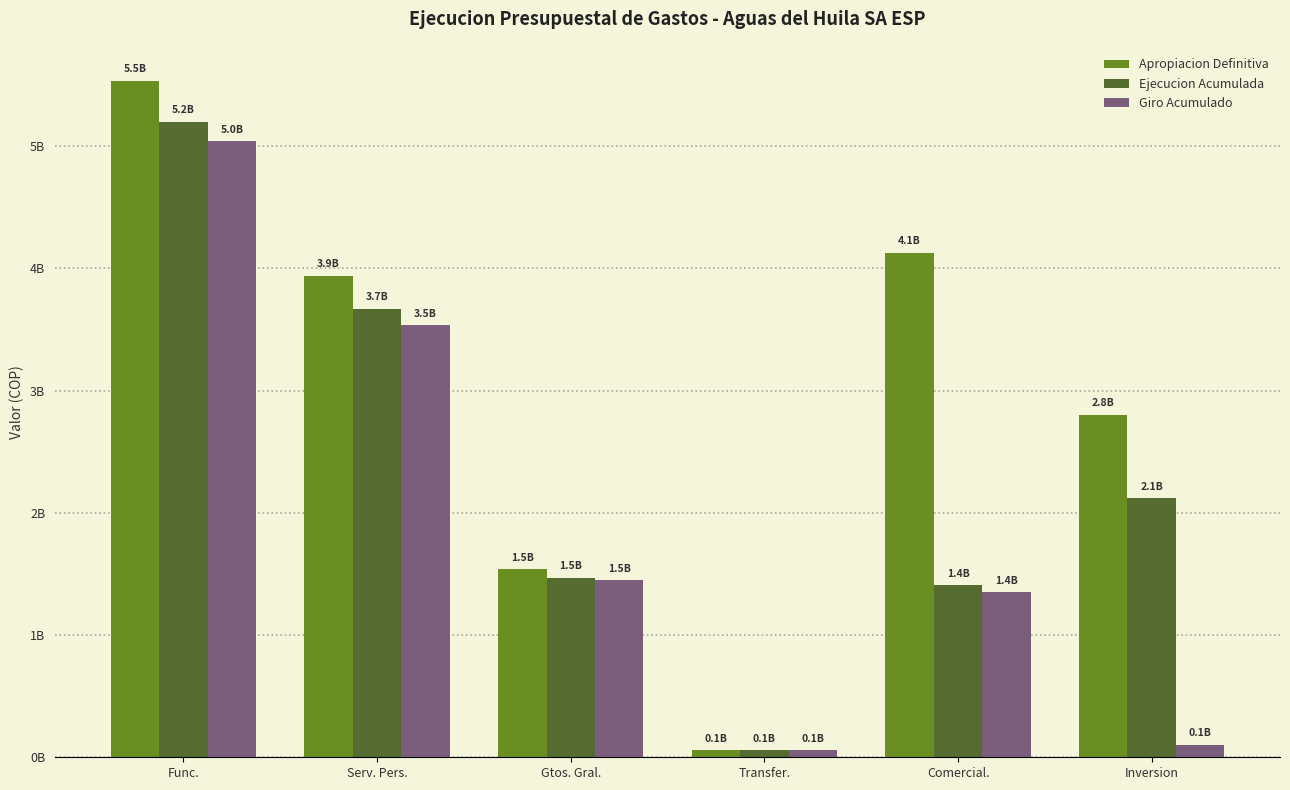

Is it true that Giro Acumulado equals 1462658445.5 at Func.?

False